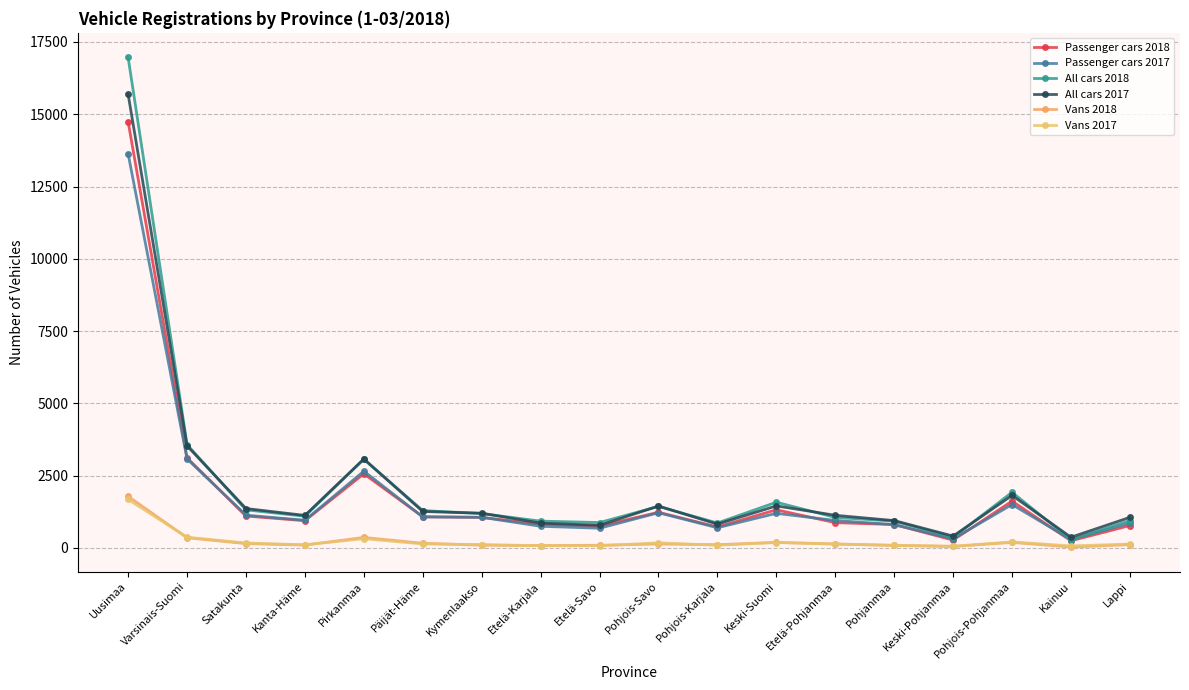

Count the number of categories in the chart.

18